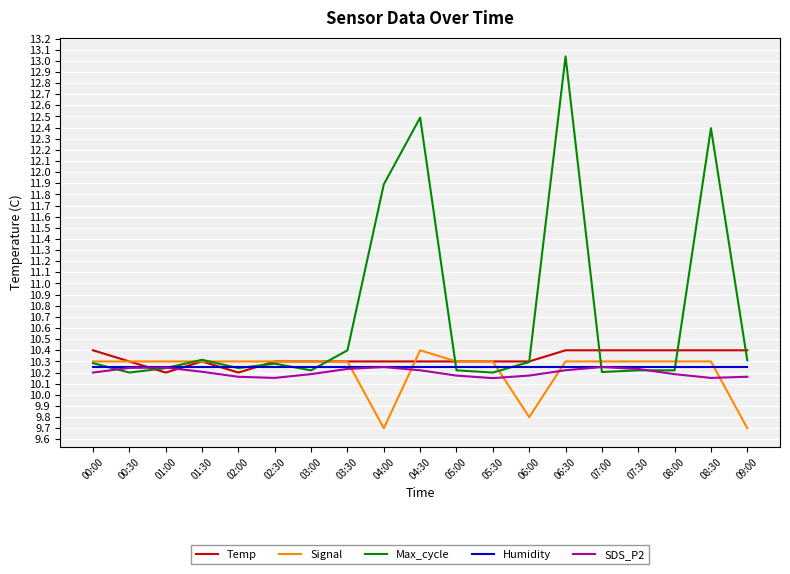

At which label does Signal first exceed 10?

00:00